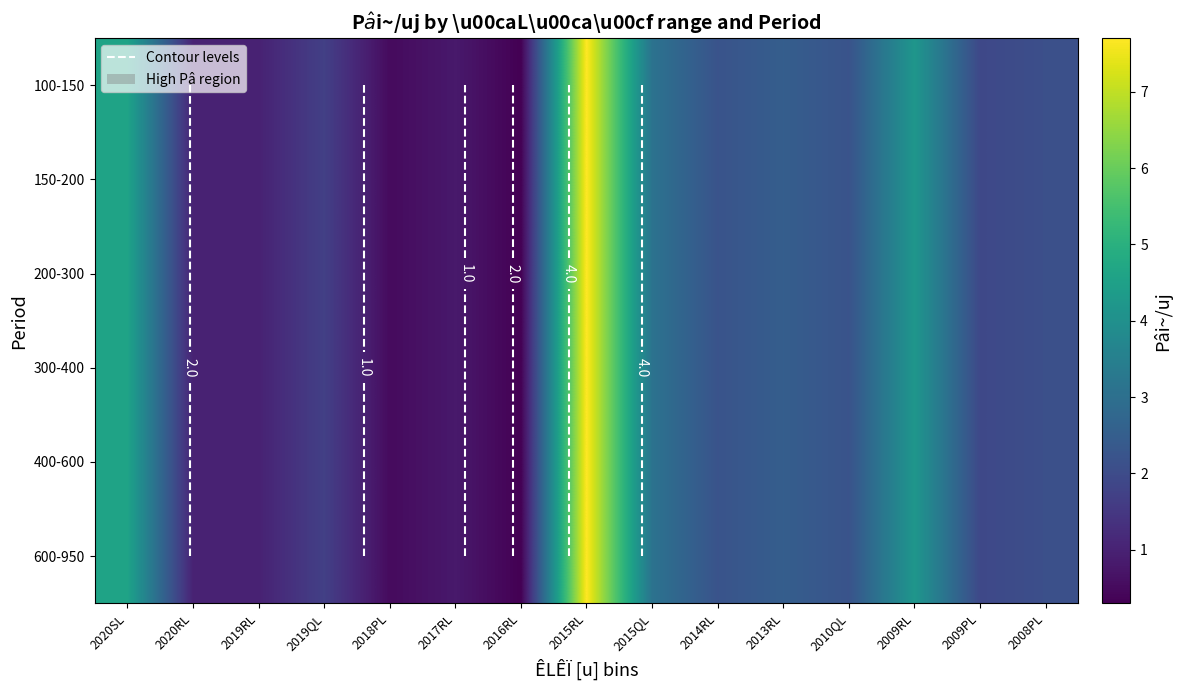

What is the difference between the maximum and minimum values in the 150-200 series?

7.4